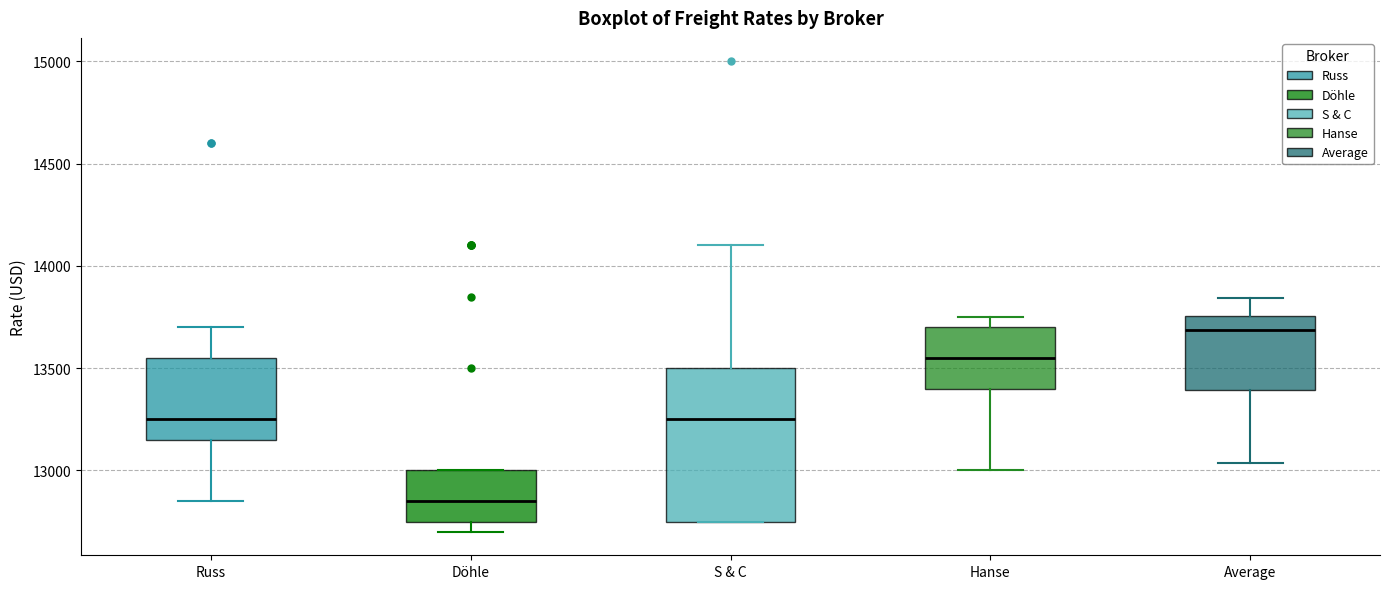

Which box has the lowest median line?

Döhle